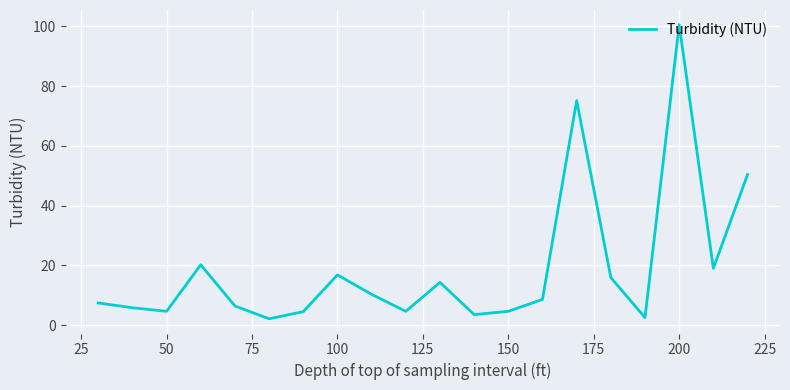

What is the maximum value shown in the chart?

100.6